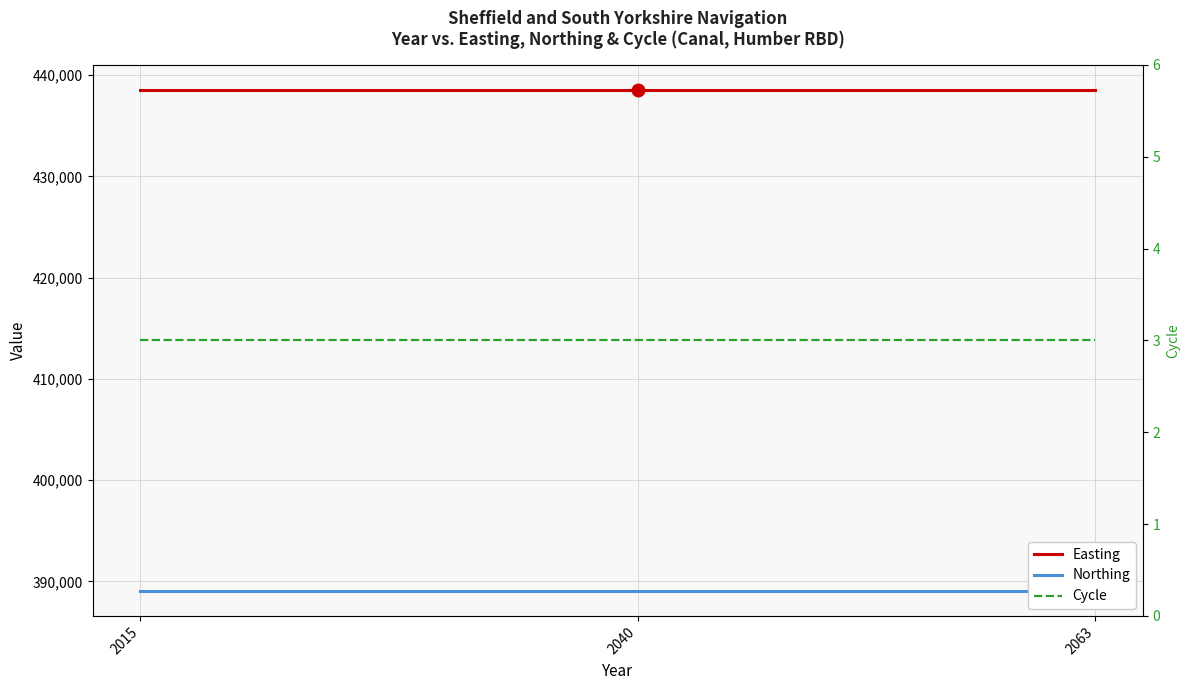

Which series has the largest total across all categories?

Easting